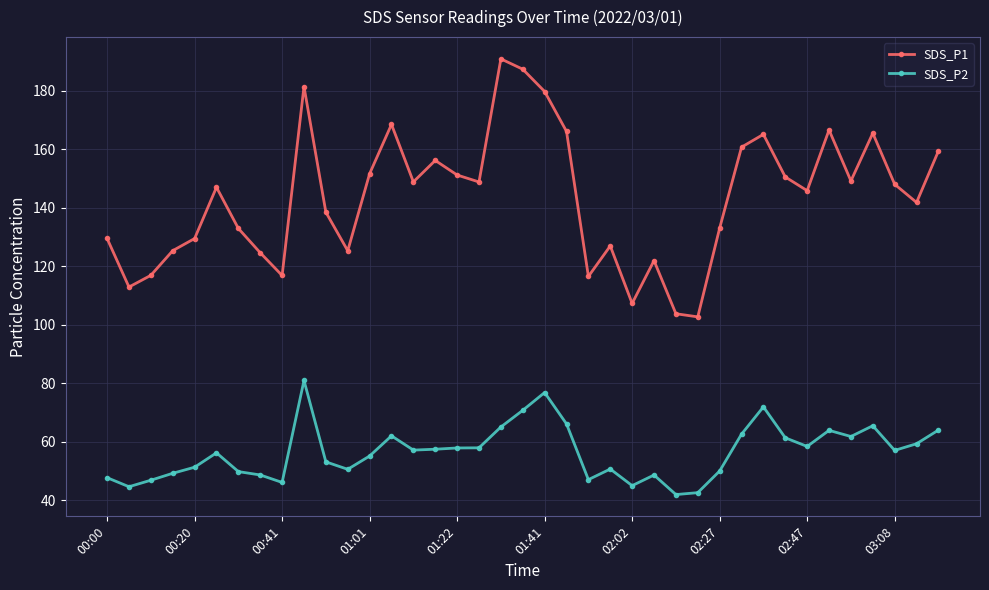

True or false: SDS_P1 and SDS_P2 intersect in this chart.

False